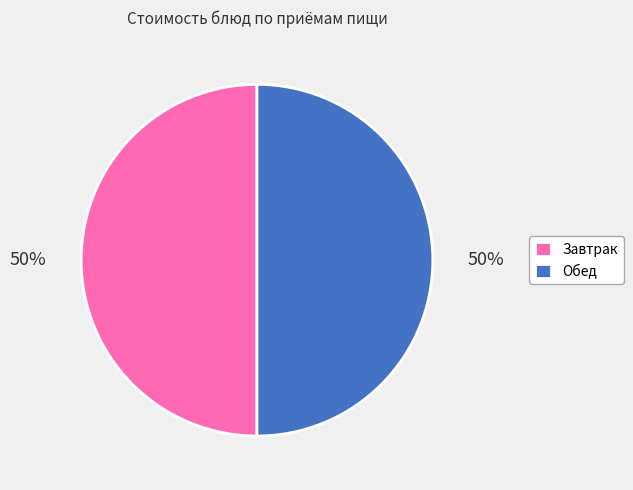

True or false: Завтрак accounts for 50% of the total.

True